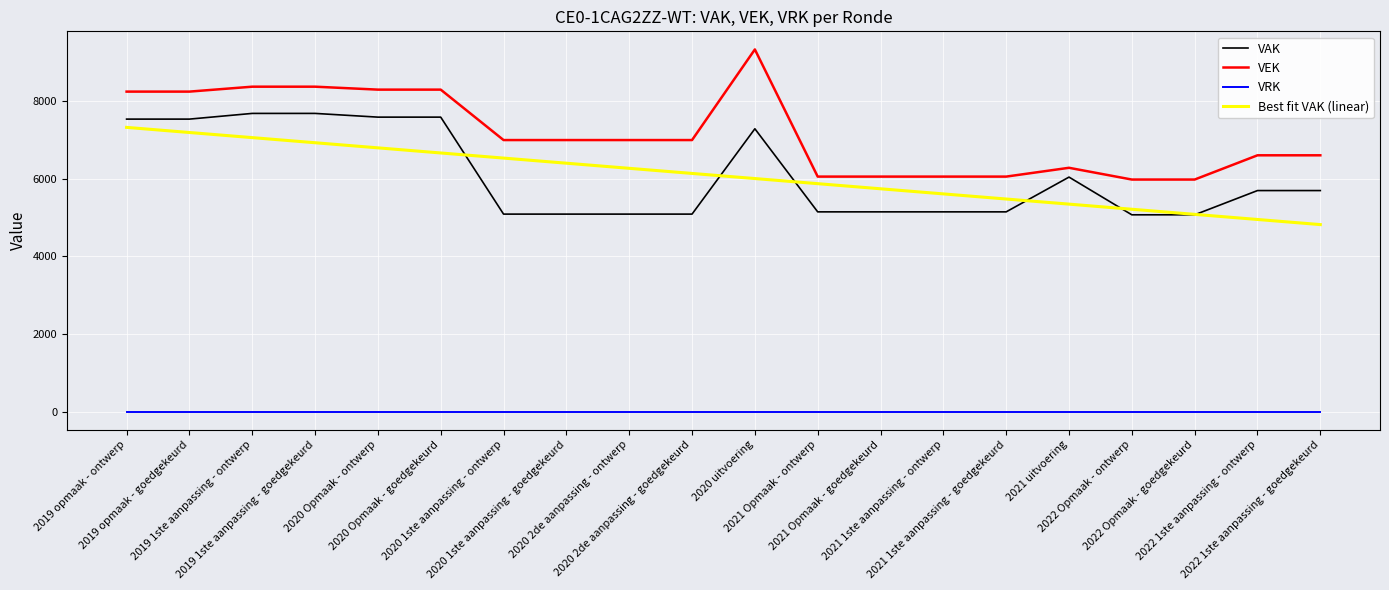

What is the sum of all VEK values?

142901.0